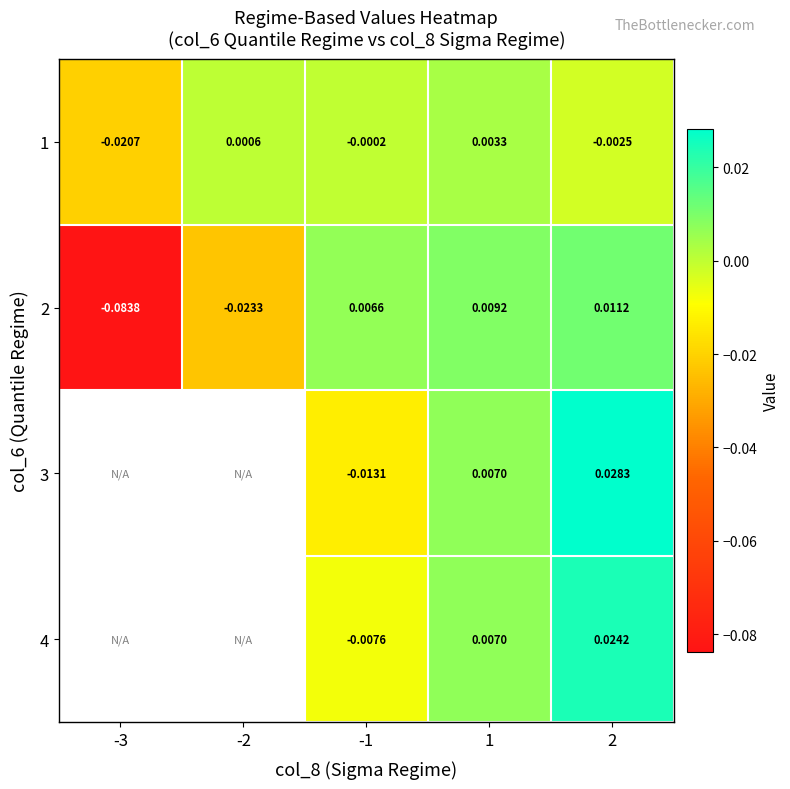

Is the value of 3 at 2 greater than the value of 1 at -3?

Yes